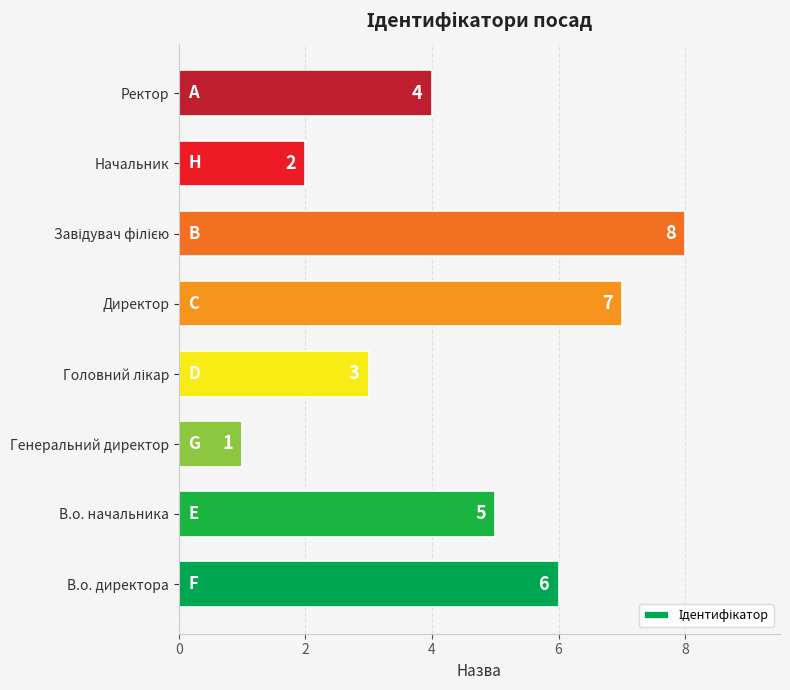

What is the difference between the maximum and minimum values?

7